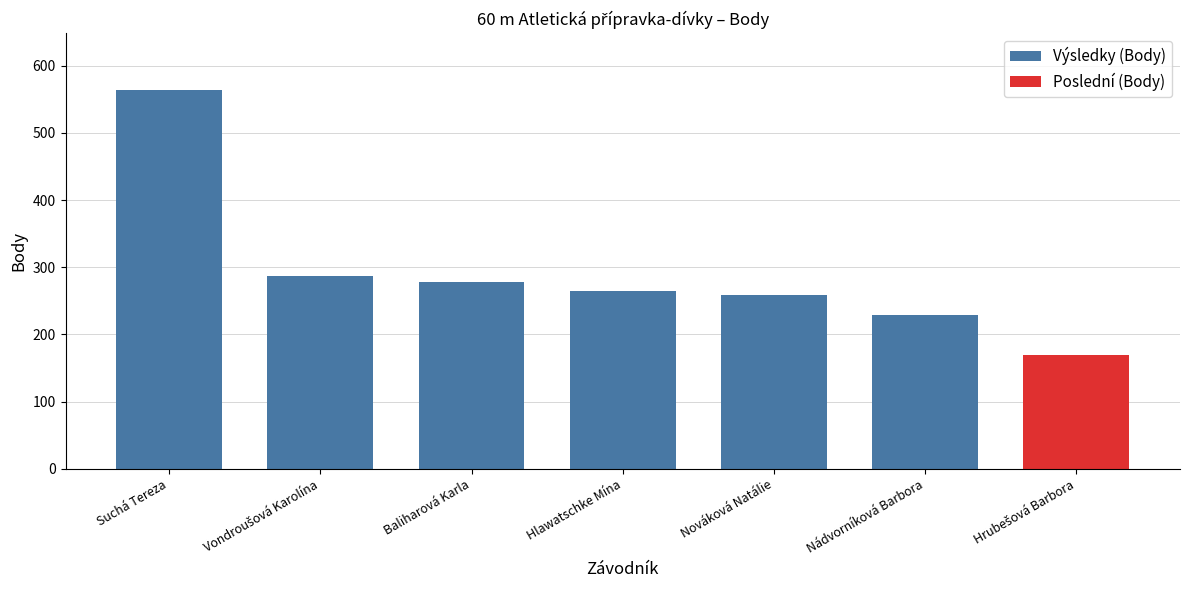

What is the label of the 6th bar from the left?

Nádvorníková Barbora